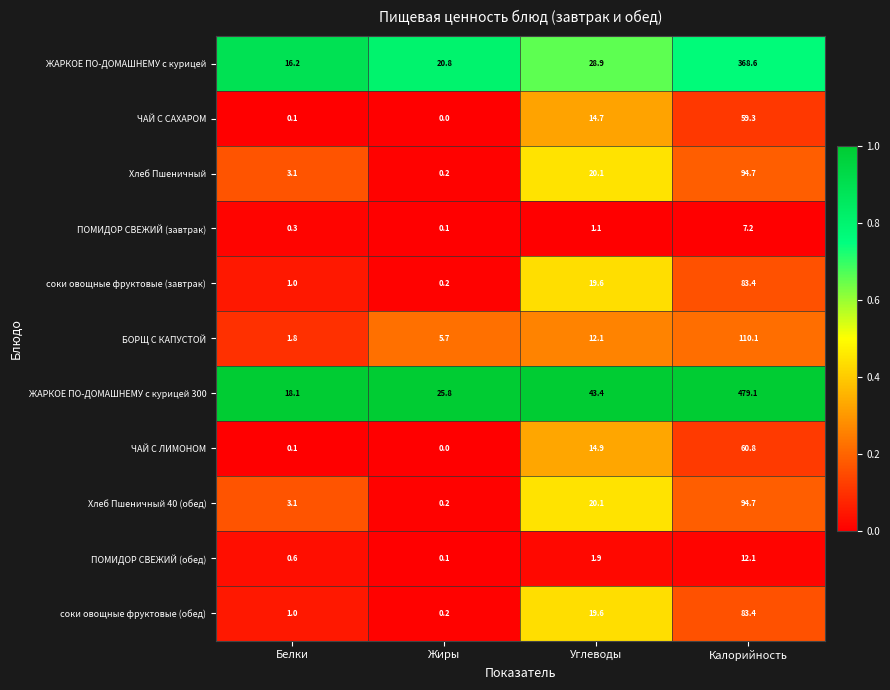

The Хлеб Пшеничный series shows 94.7 at Калорийность. True or false?

True